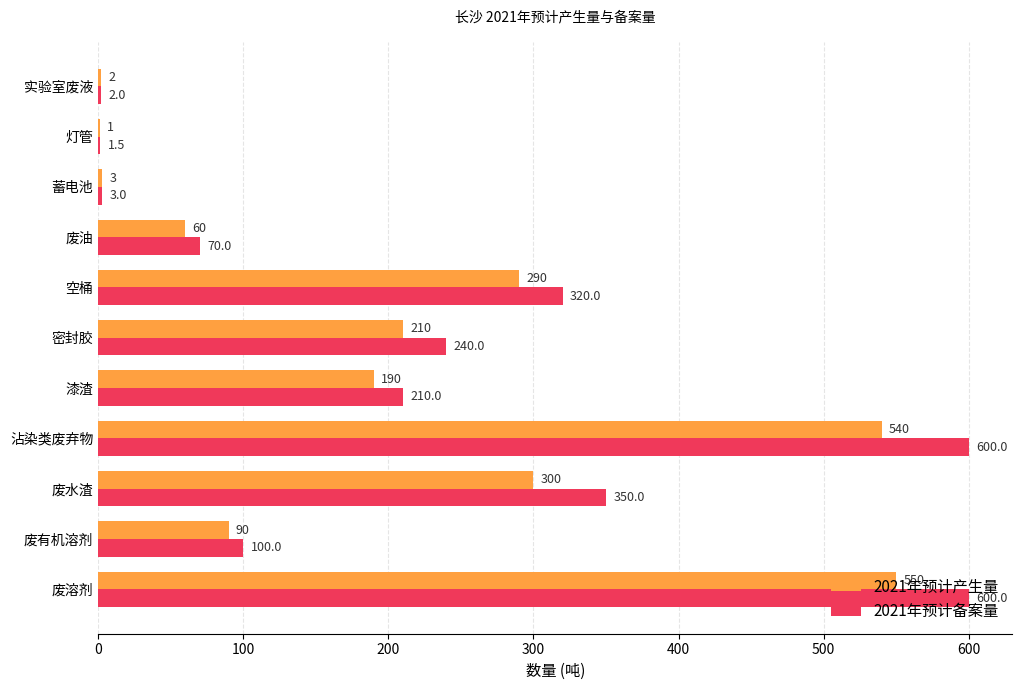

Is it true that 2021年预计备案量 equals 210.0 at 漆渣?

True